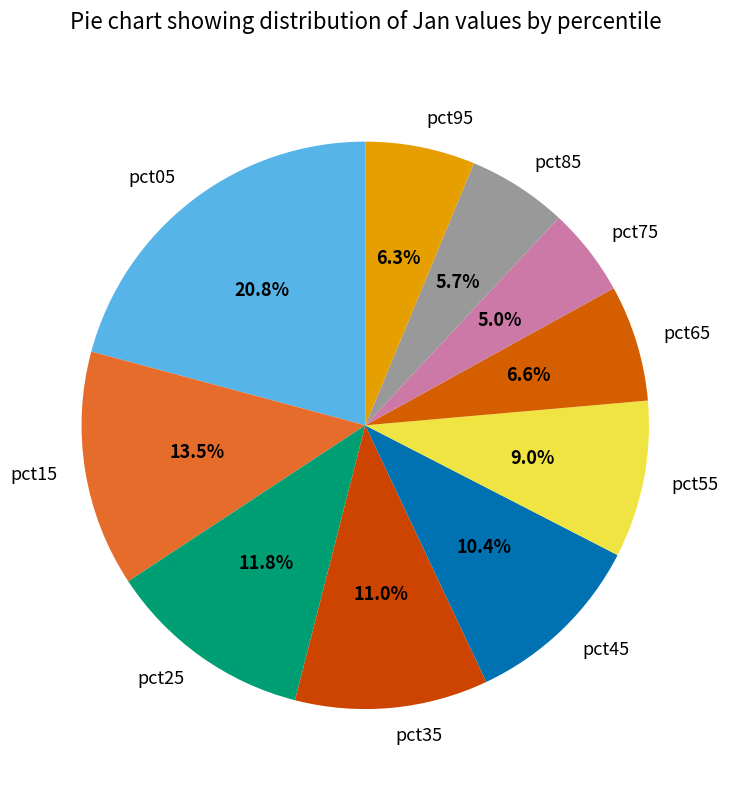

Which has a higher value, pct45 or pct55?

pct45